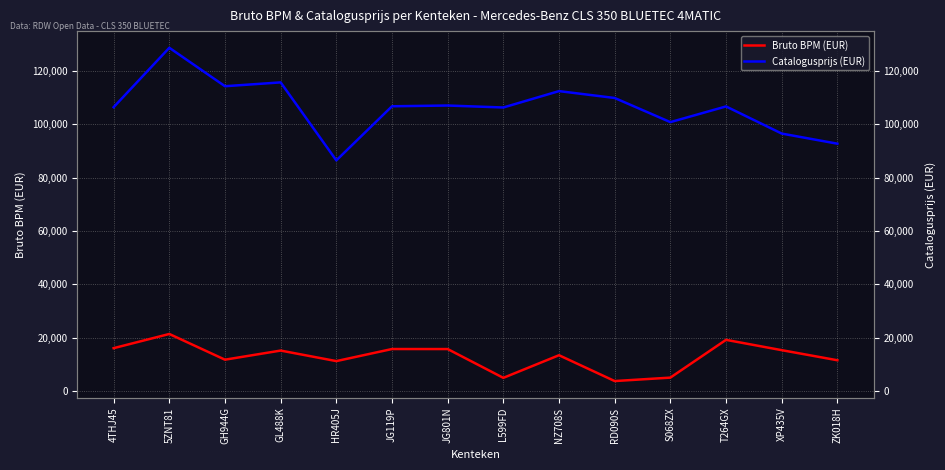

At which category is the sum across all series the highest?

5ZNT81